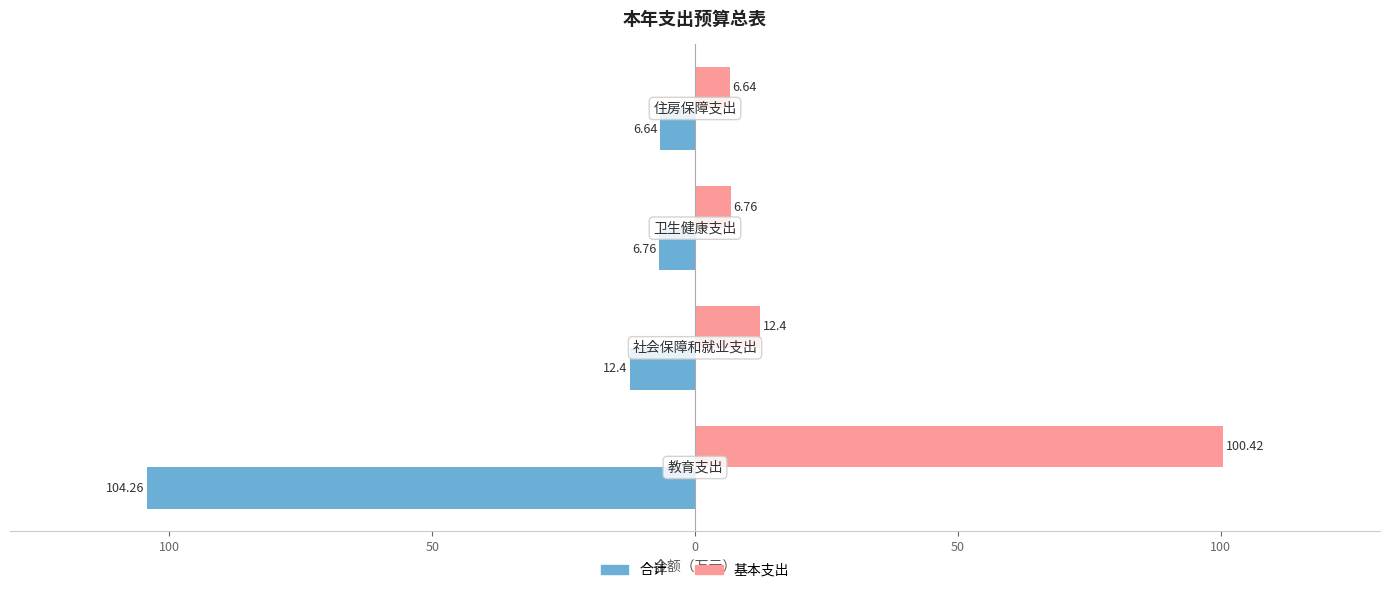

What are all the series names shown in the legend?

合计, 基本支出